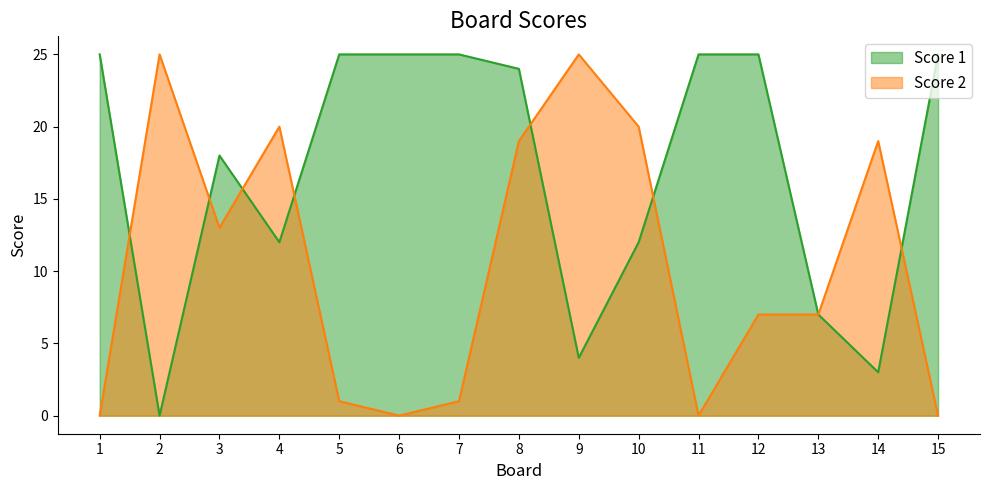

Reading left to right, what are all the values shown in this chart?

Score 1: 1=25	2=0	3=18	4=12	5=25	6=25	7=25	8=24	9=4	10=12	11=25	12=25	13=7	14=3	15=25
Score 2: 1=0	2=25	3=13	4=20	5=1	6=0	7=1	8=19	9=25	10=20	11=0	12=7	13=7	14=19	15=0